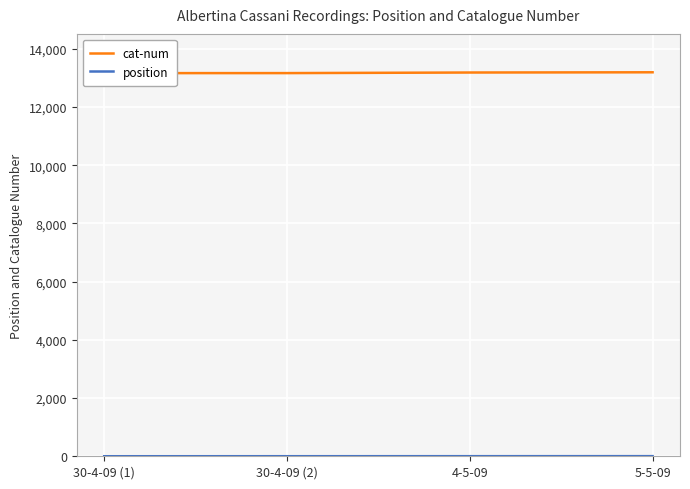

Reading right to left, extract all data points from this chart.

cat-num: 5-5-09=13194	4-5-09=13186	30-4-09 (2)=13166	30-4-09 (1)=13165
position: 5-5-09=4	4-5-09=3	30-4-09 (2)=2	30-4-09 (1)=1